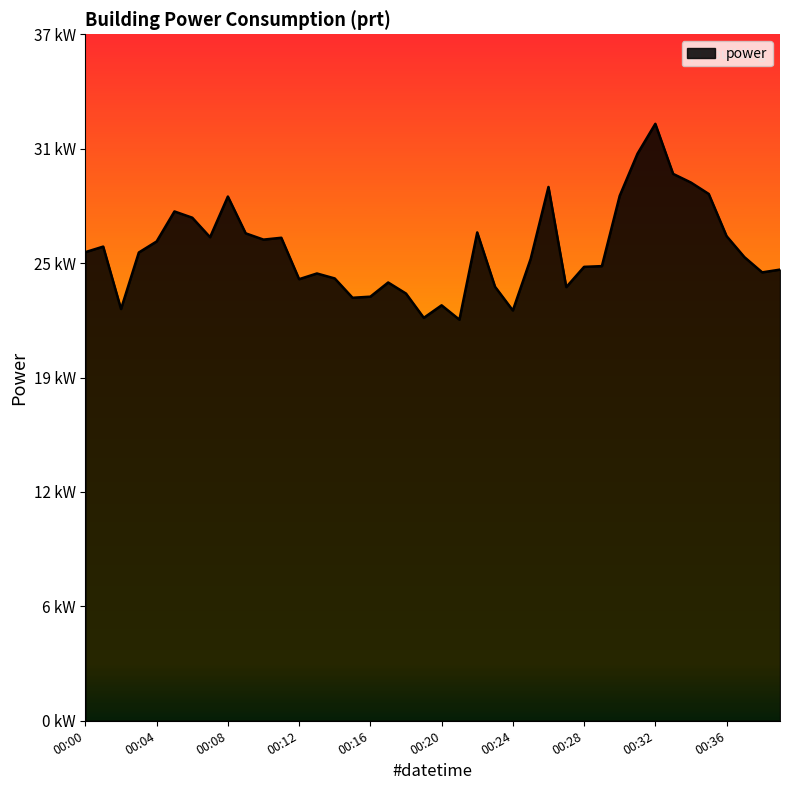

What is the value of the 40th point from the left?

24.5